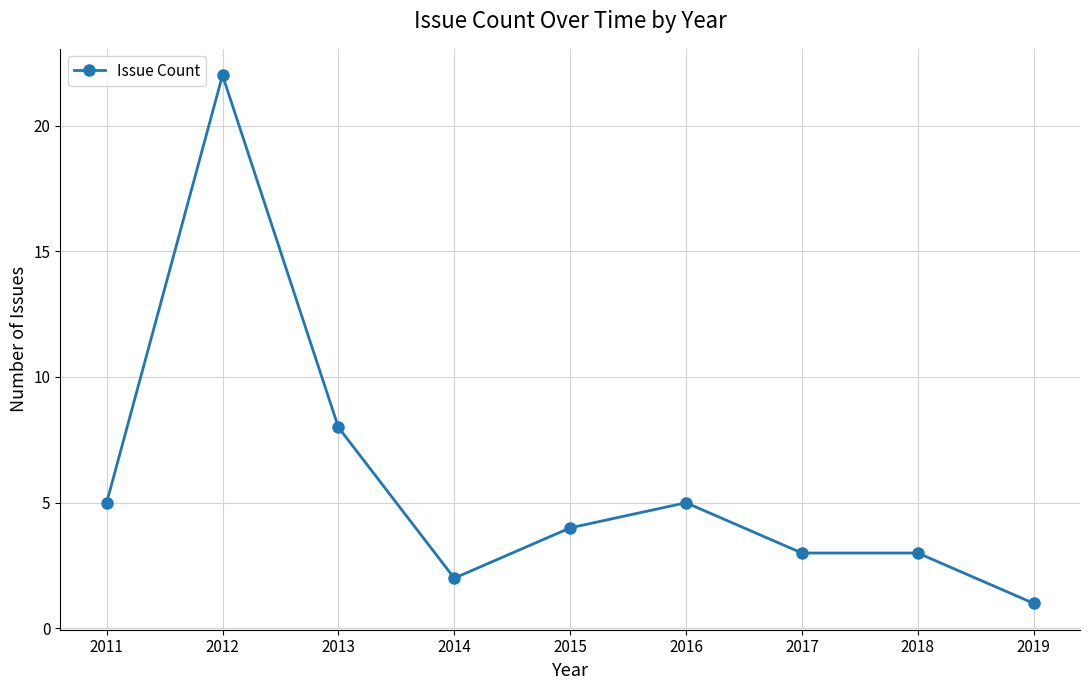

Reading right to left, what are all the values shown in this chart?

1	3	3	5	4	2	8	22	5